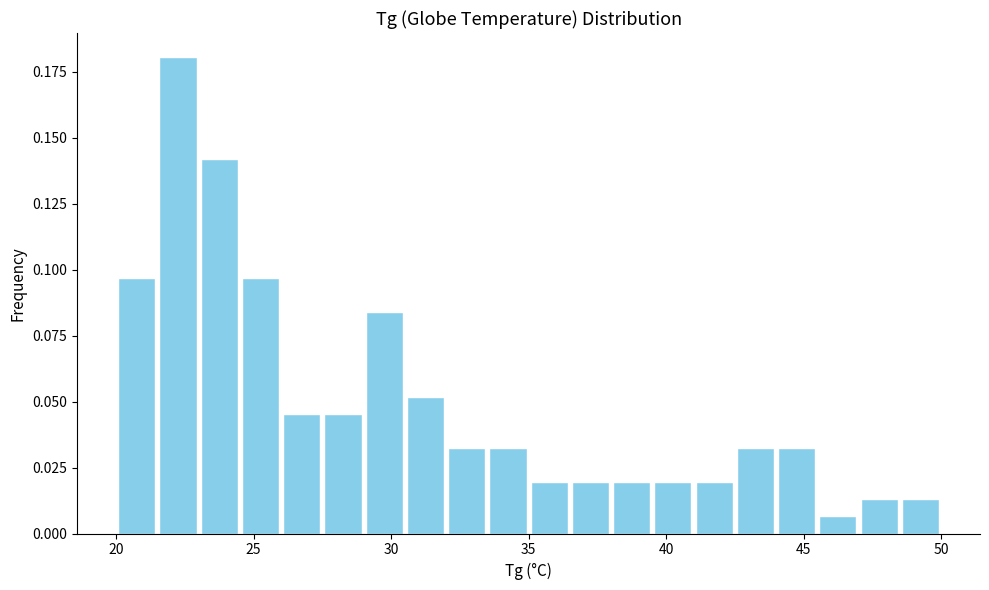

Read against the x-axis, roughly where is the centre of the tallest bar?

22.5